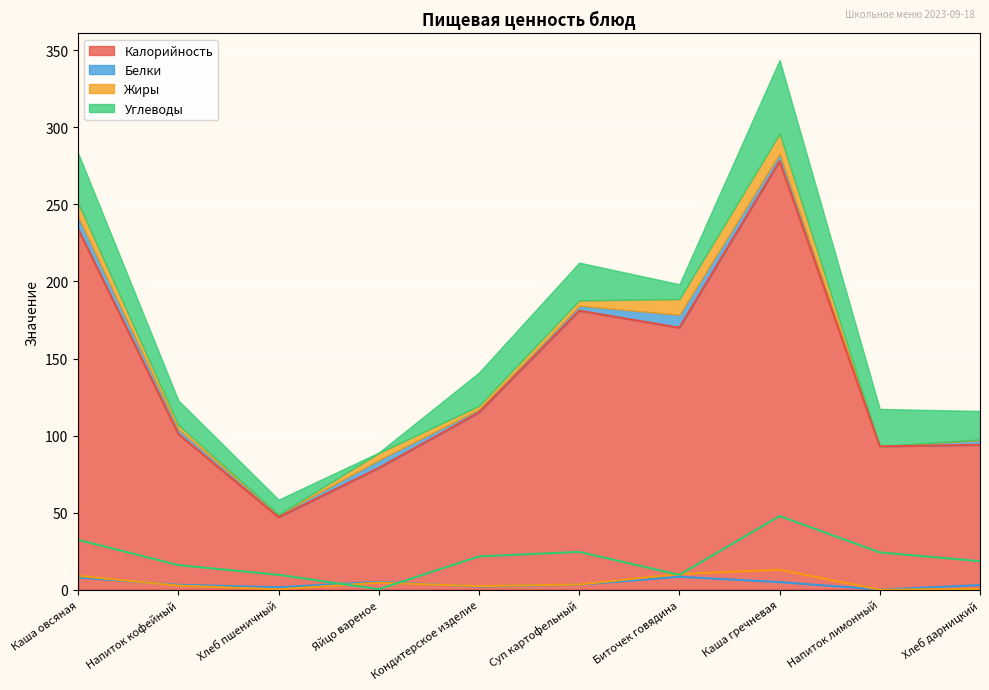

True or false: Жиры has a value of 13.0 at Каша гречневая.

True